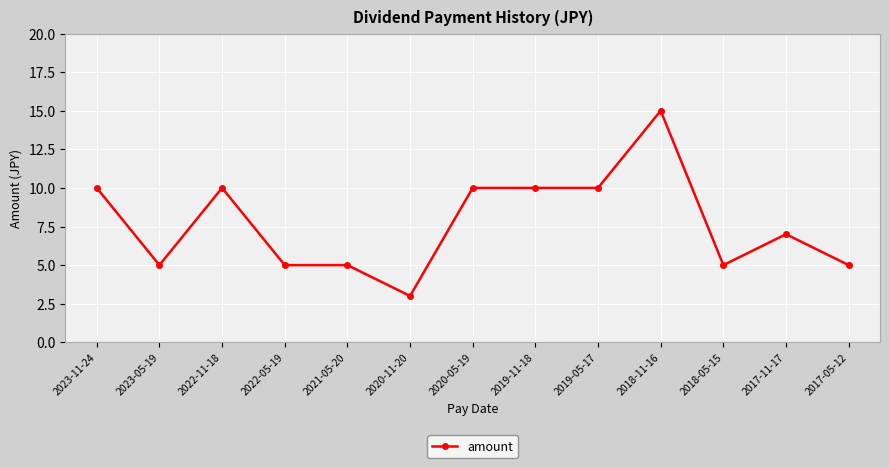

How many series are shown in this chart?

1